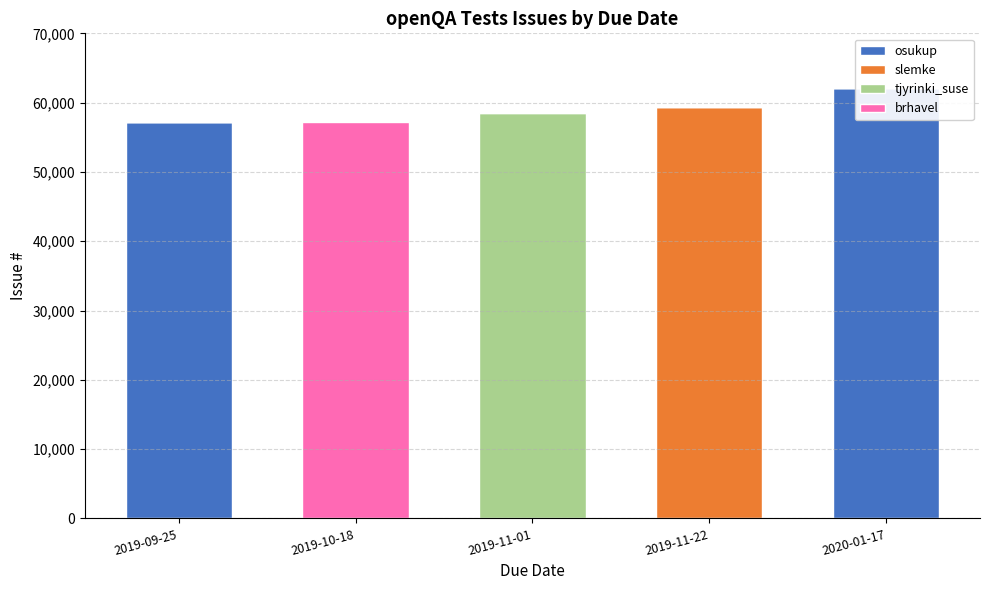

Which series has the largest range (max minus min)?

osukup